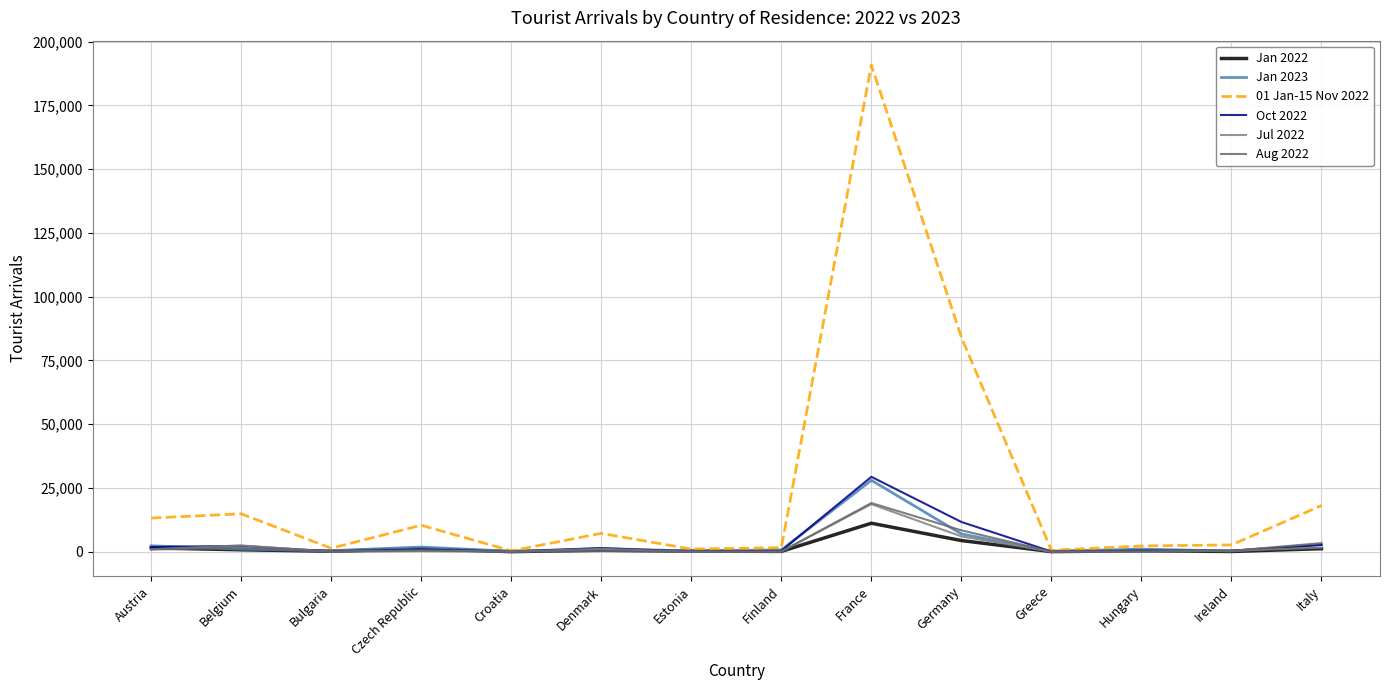

At which label is Aug 2022 closest to 9564?

Germany